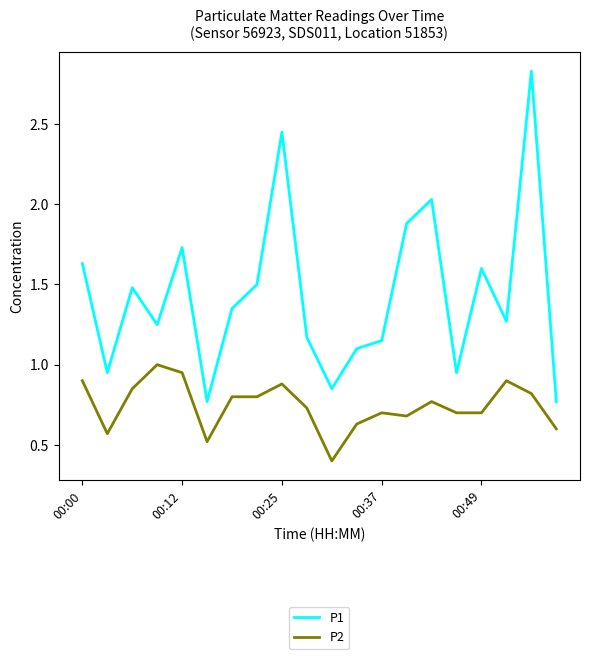

What is the sum of all P2 values?

14.9